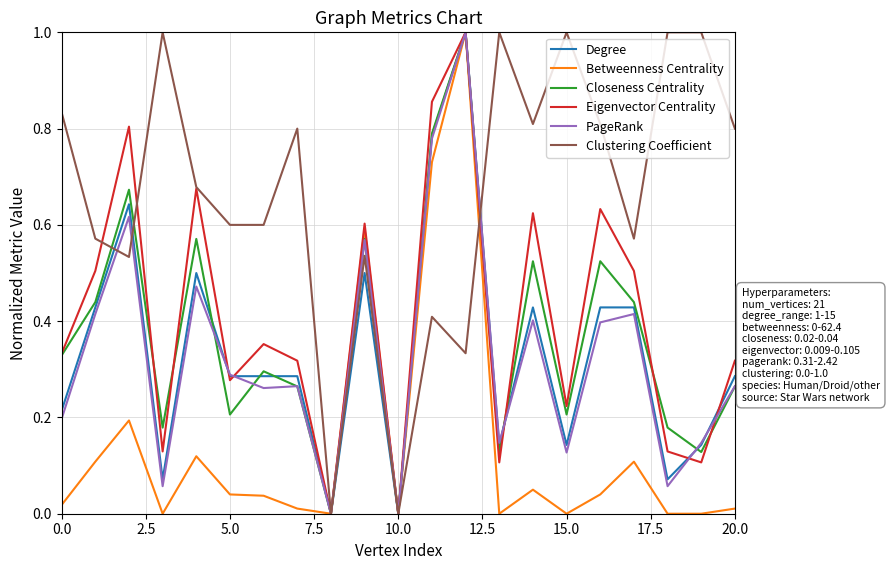

What is the greatest value displayed?

1.0